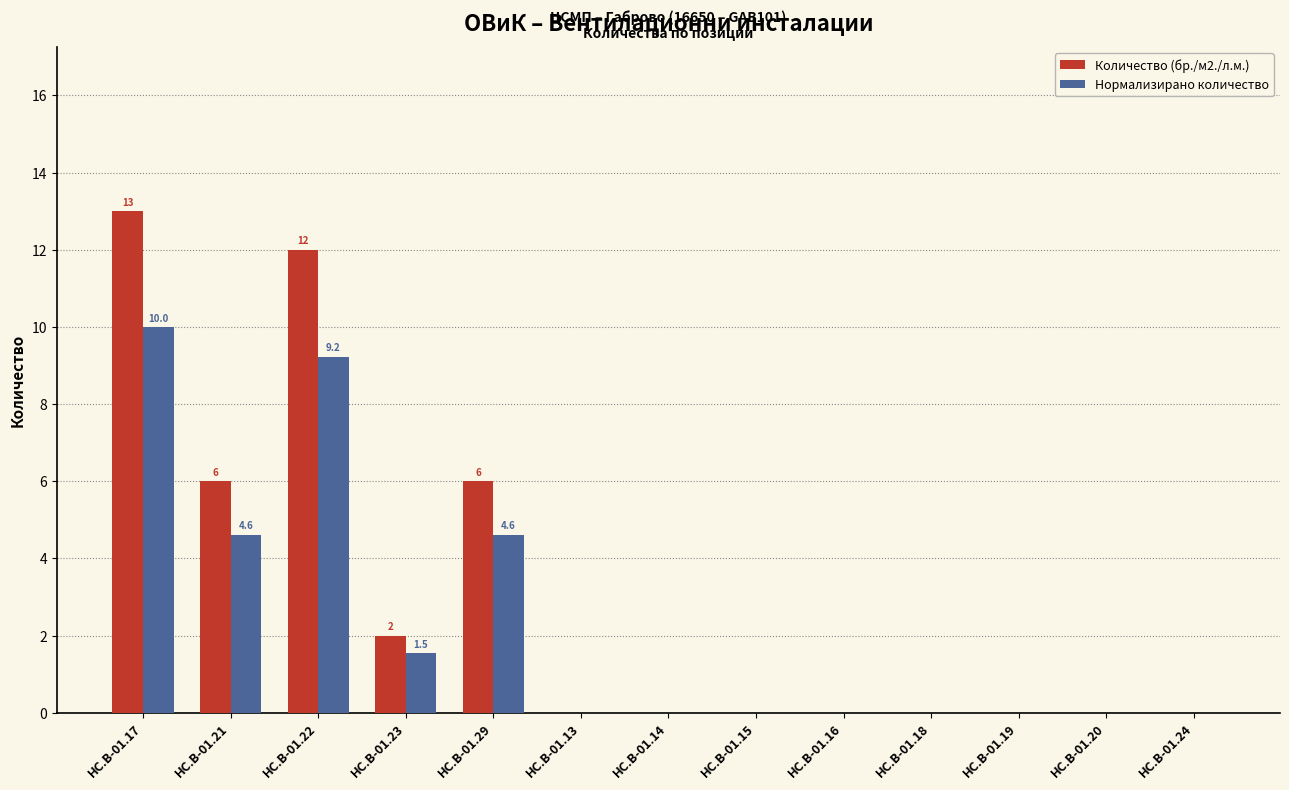

What is the total value across all series at HC.B-01.21?

10.6